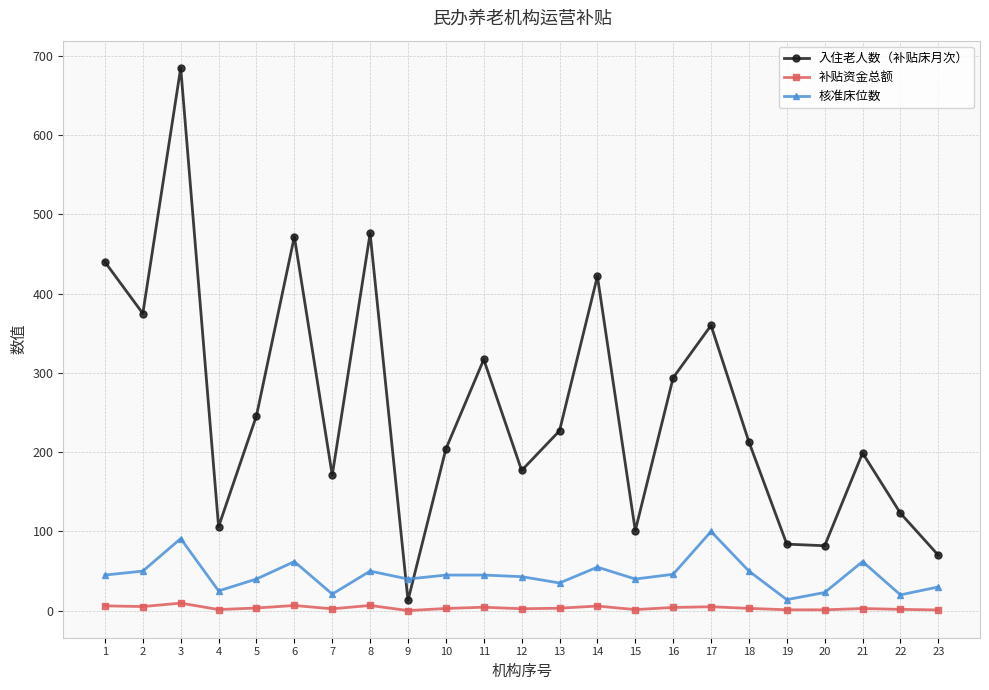

What is the value of the 入住老人数（补贴床月次） point at the 9th from the left?

13.0